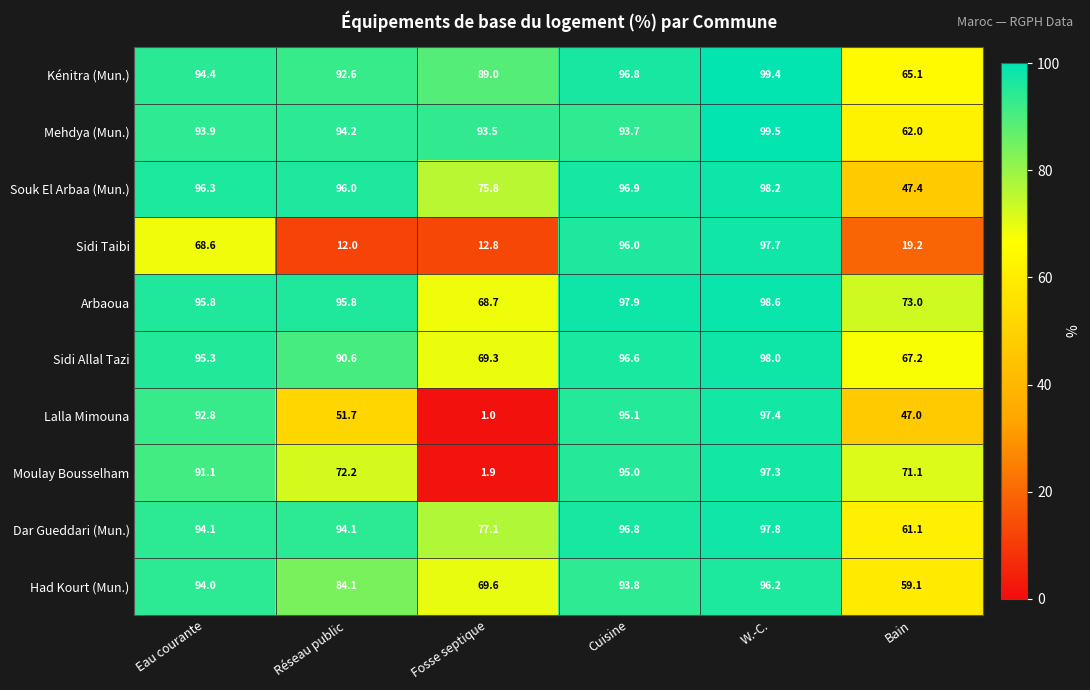

How many distinct data groups are displayed?

10